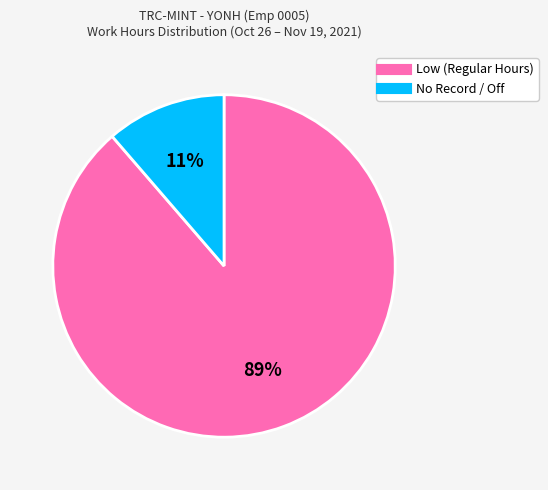

Is there any slice that represents more than half of the pie?

Yes